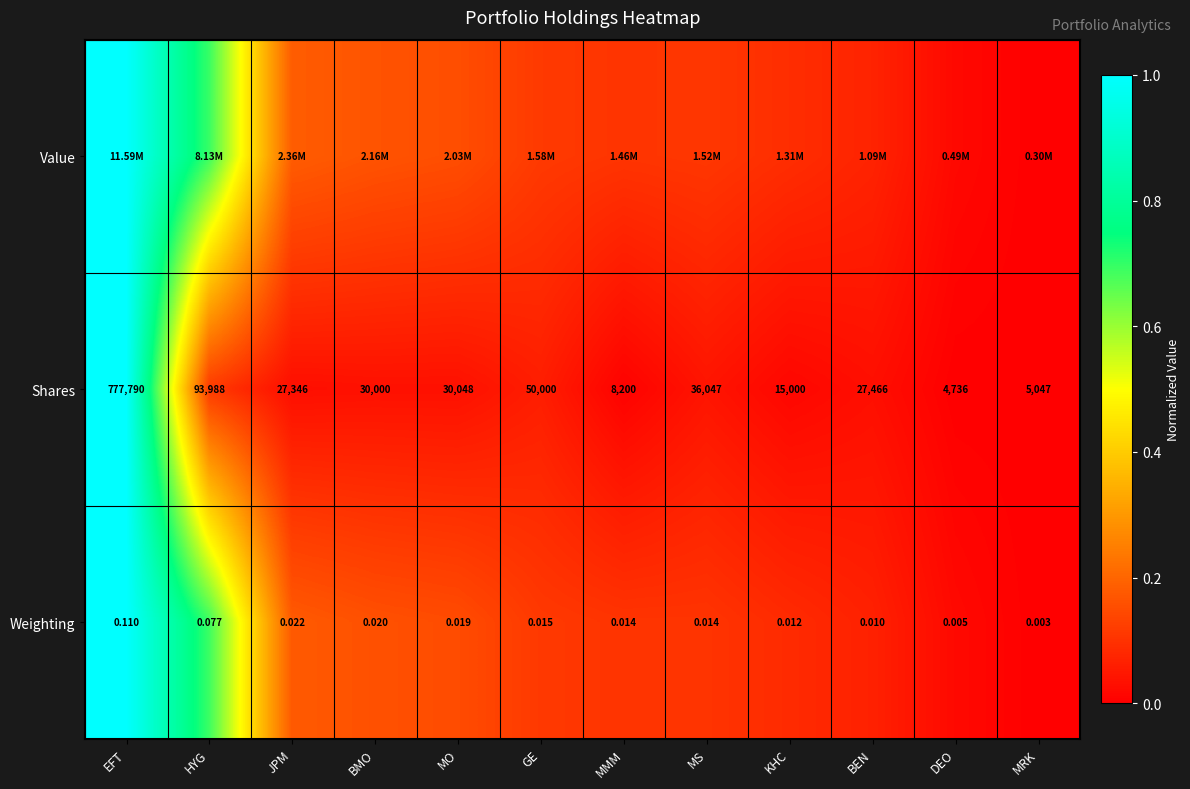

List the labels in order of Shares value, largest first.

EFT, HYG, GE, MS, MO, BMO, BEN, JPM, KHC, MMM, MRK, DEO